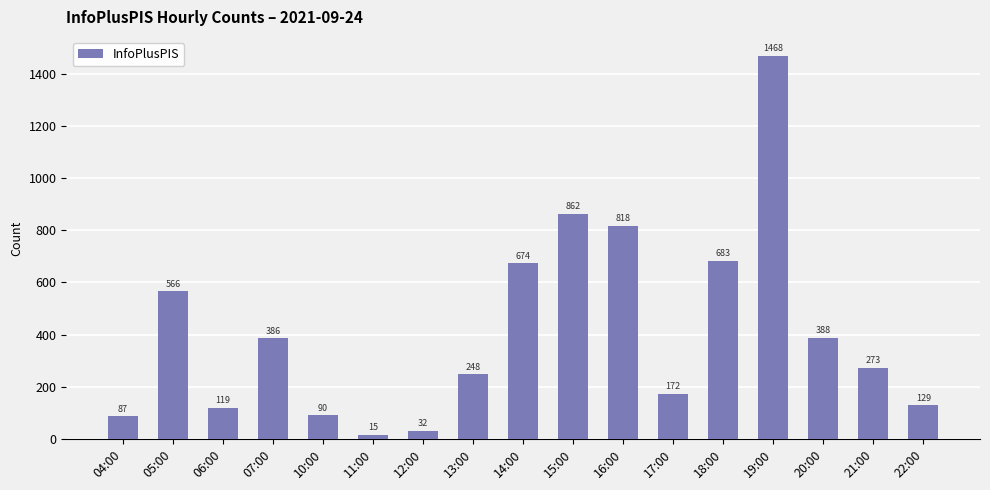

What is the label of the 5th bar from the left?

10:00